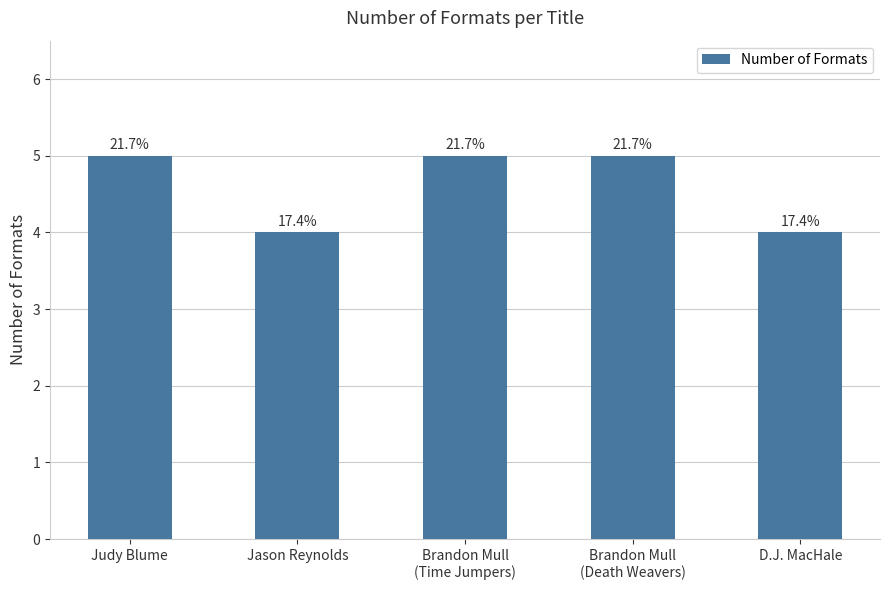

Reading right to left, list all the values displayed in this chart.

D.J. MacHale=4	Brandon Mull
(Death Weavers)=5	Brandon Mull
(Time Jumpers)=5	Jason Reynolds=4	Judy Blume=5